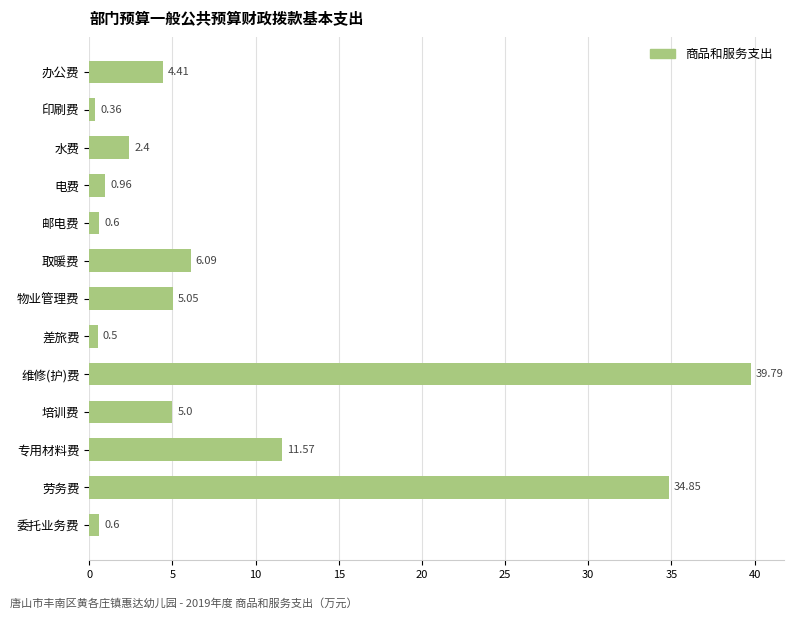

What is the difference between the maximum and minimum values?

39.4